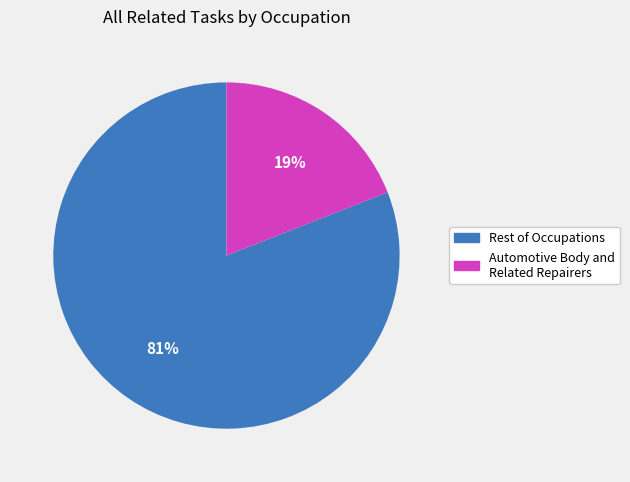

Is there a majority slice in this chart?

Yes